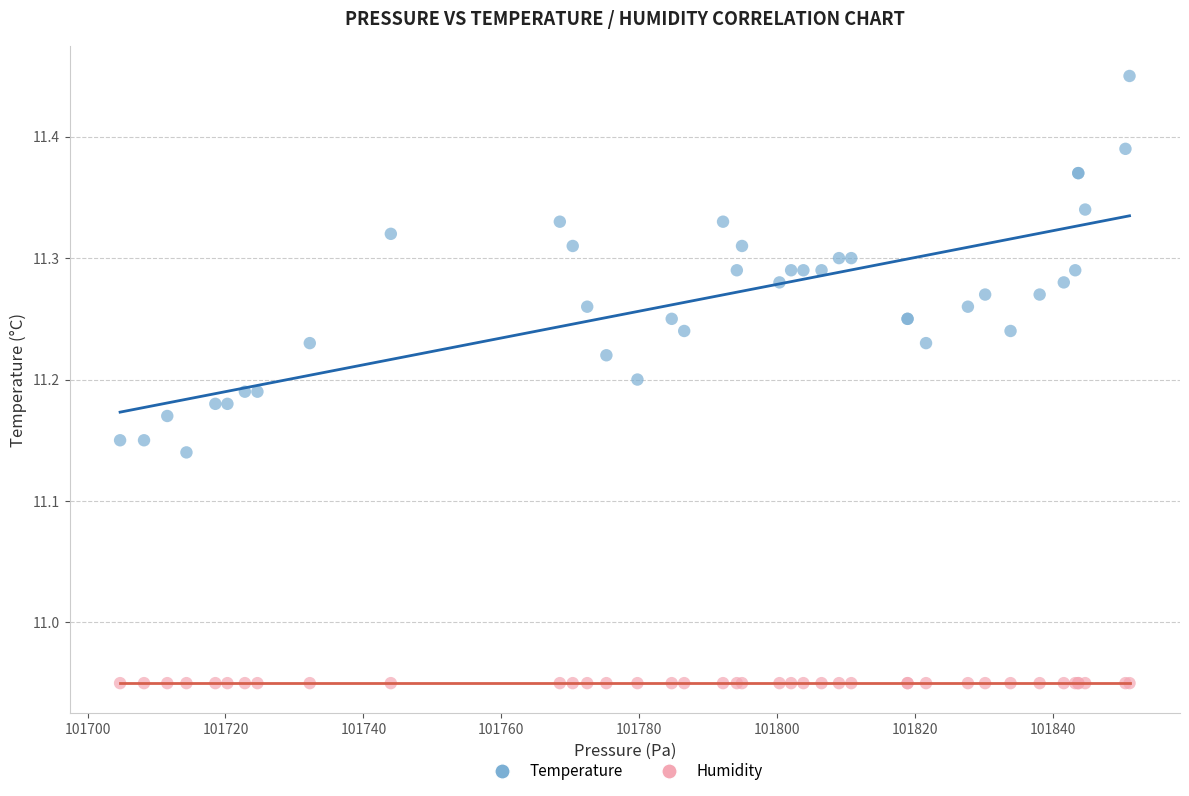

Which series reaches the minimum Y coordinate?

Humidity